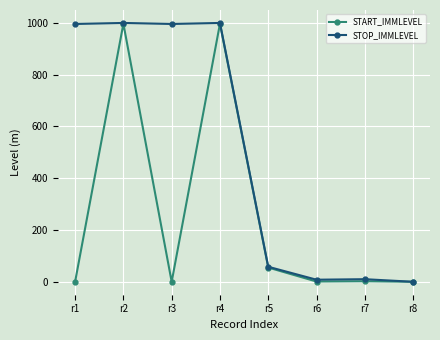

What is the total value across all series at r1?

996